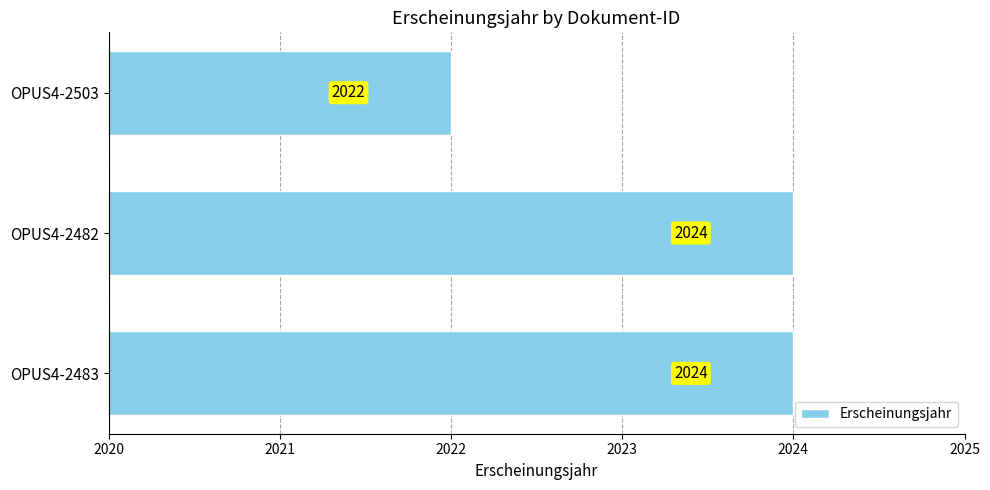

How many values are between 2022 and 2024?

3